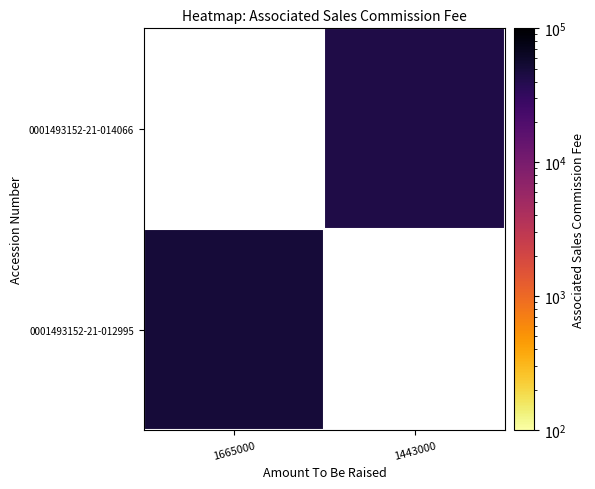

True or false: 0001493152-21-012995 has a value of 32042.1 at 1665000.

False